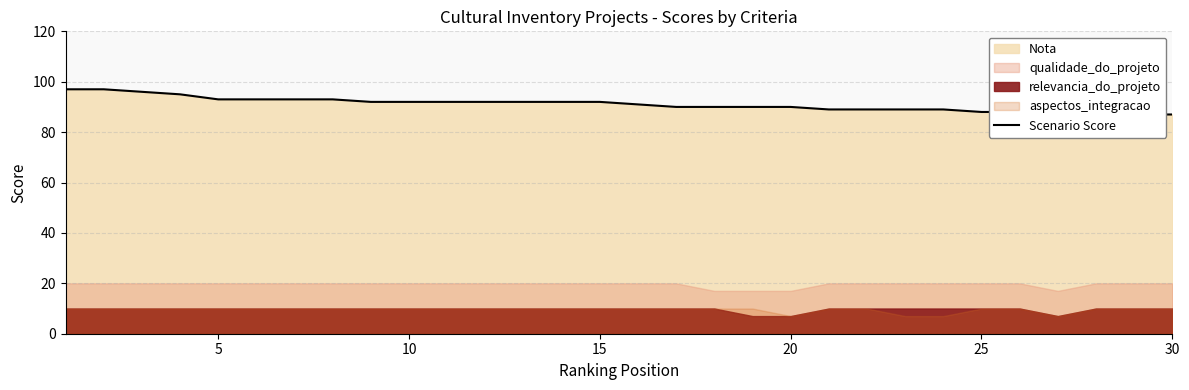

What is the greatest value displayed?

97